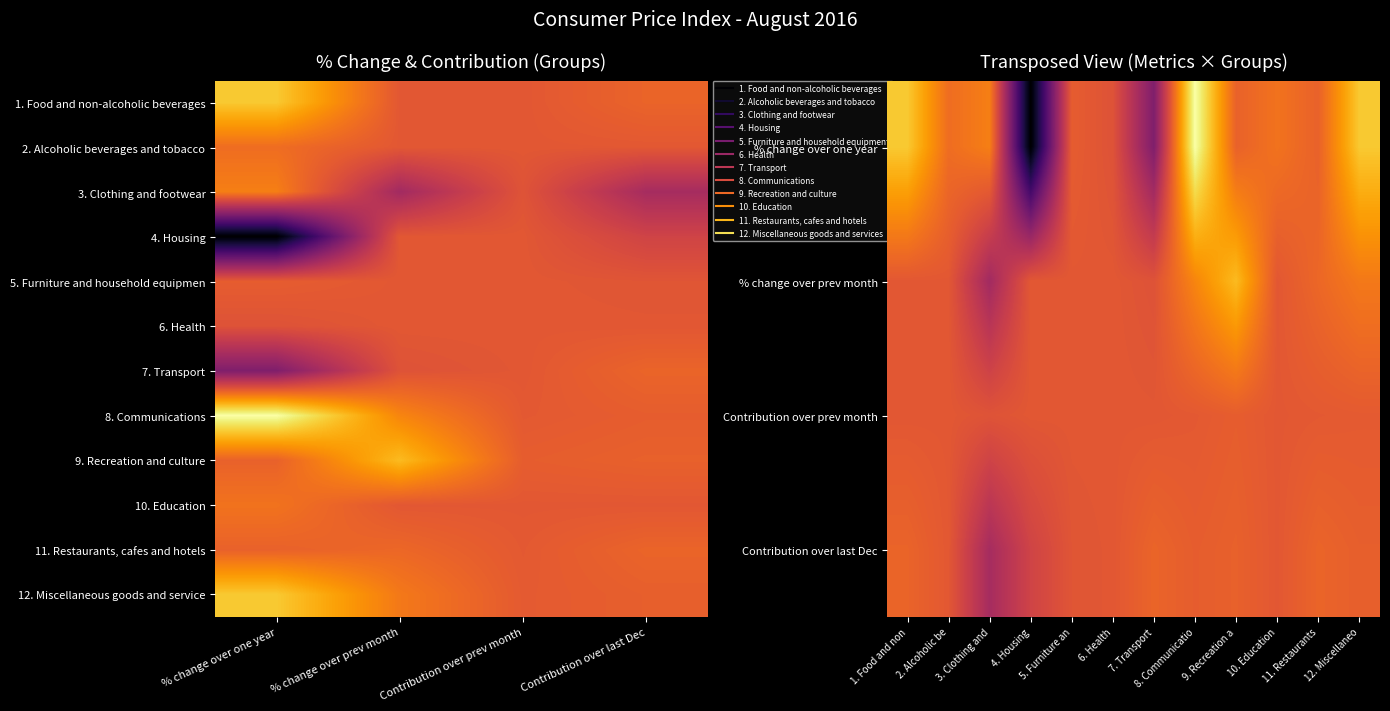

At how many categories does at least one series exceed 1?

2